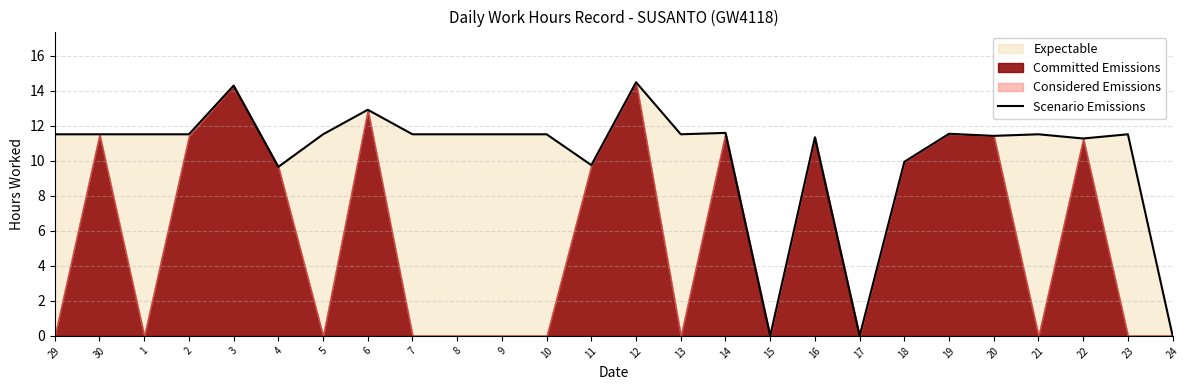

The Scenario Emissions series shows 5.5 at 2. True or false?

False